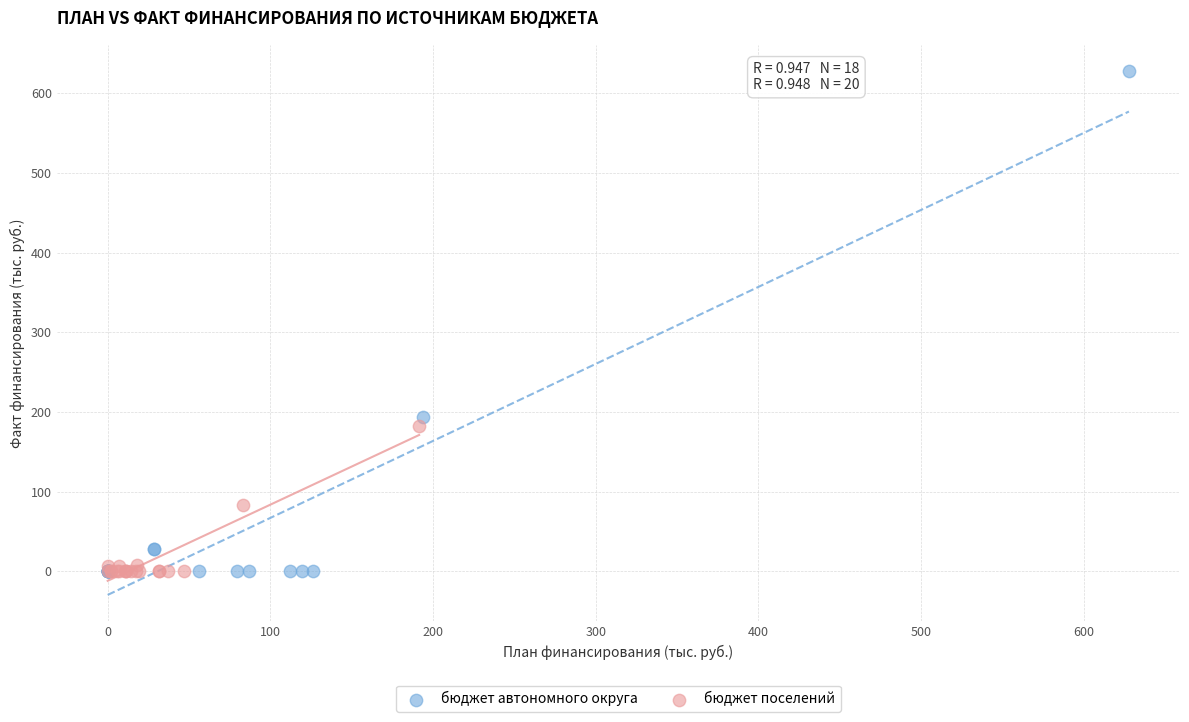

What are all the series names shown in the legend?

бюджет автономного округа, бюджет поселений